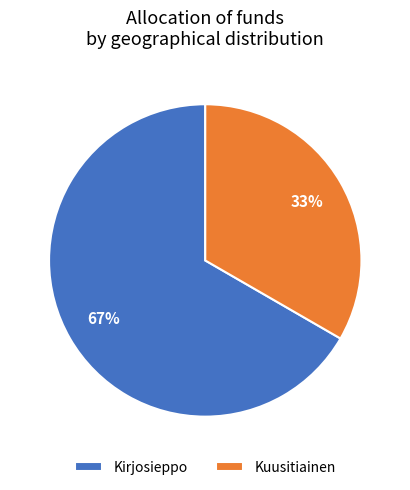

Does any single category account for the majority?

Yes